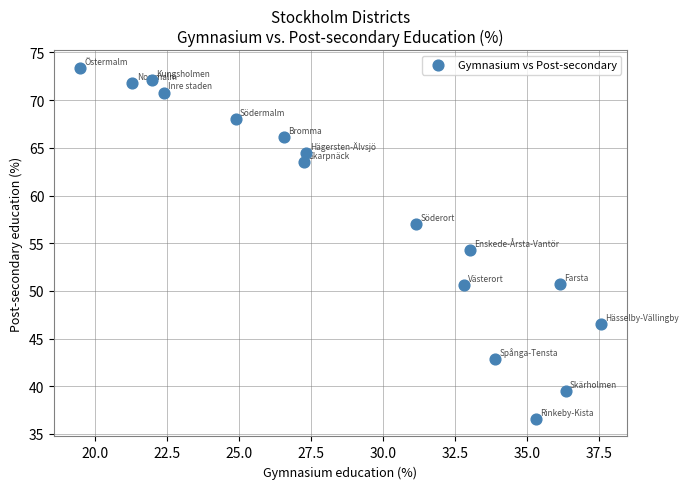

What is the range of X values (max minus min)?

18.1